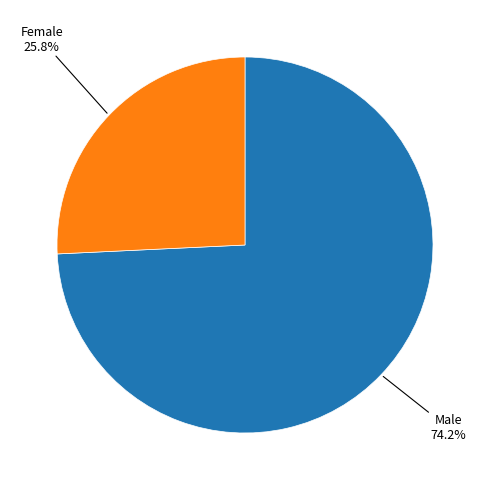

How many segments does this pie chart have?

2